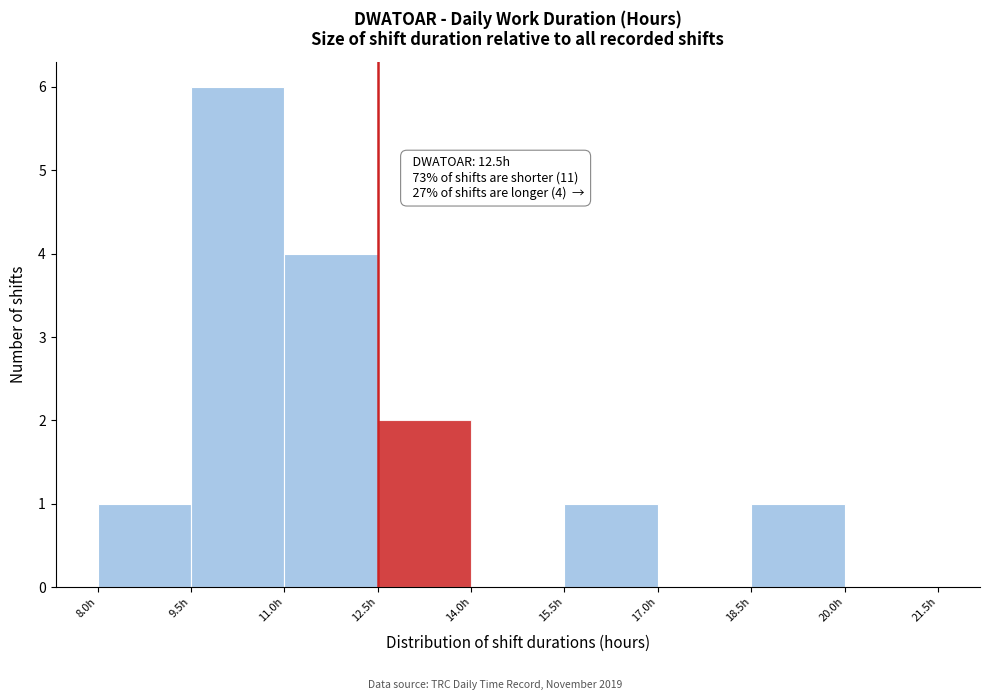

Which range on the x-axis has the tallest bar?

9.5 to 11.0